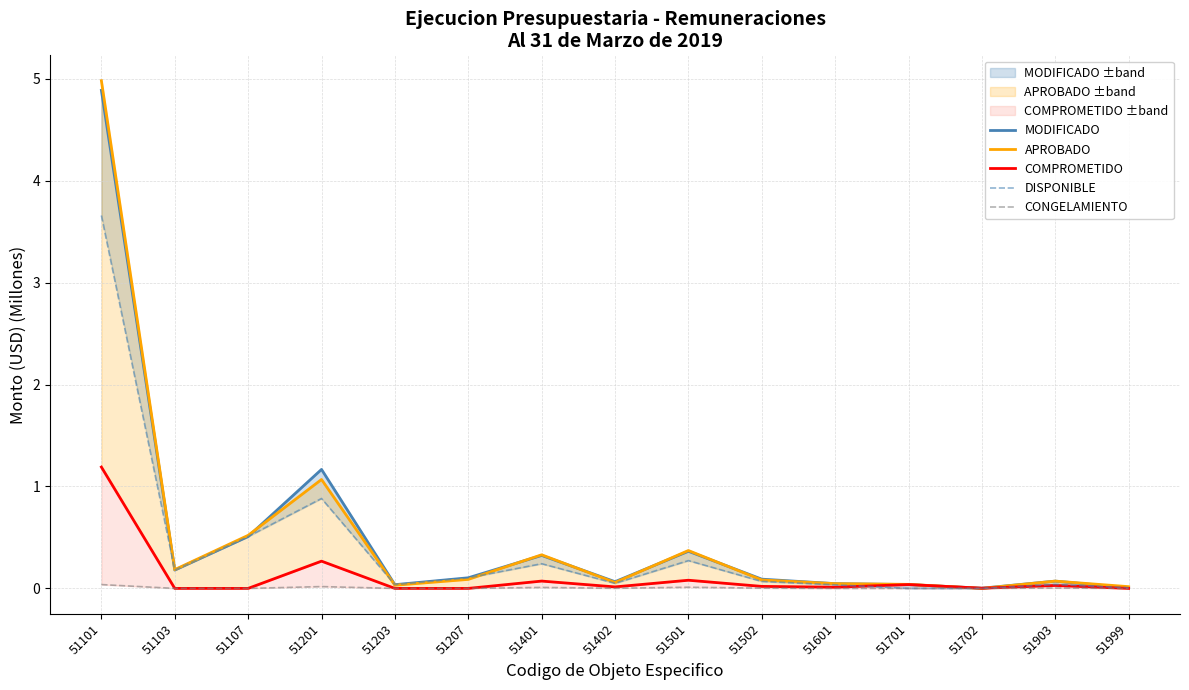

Rank the series by their maximum value, from highest to lowest.

APROBADO, MODIFICADO, DISPONIBLE, COMPROMETIDO, CONGELAMIENTO